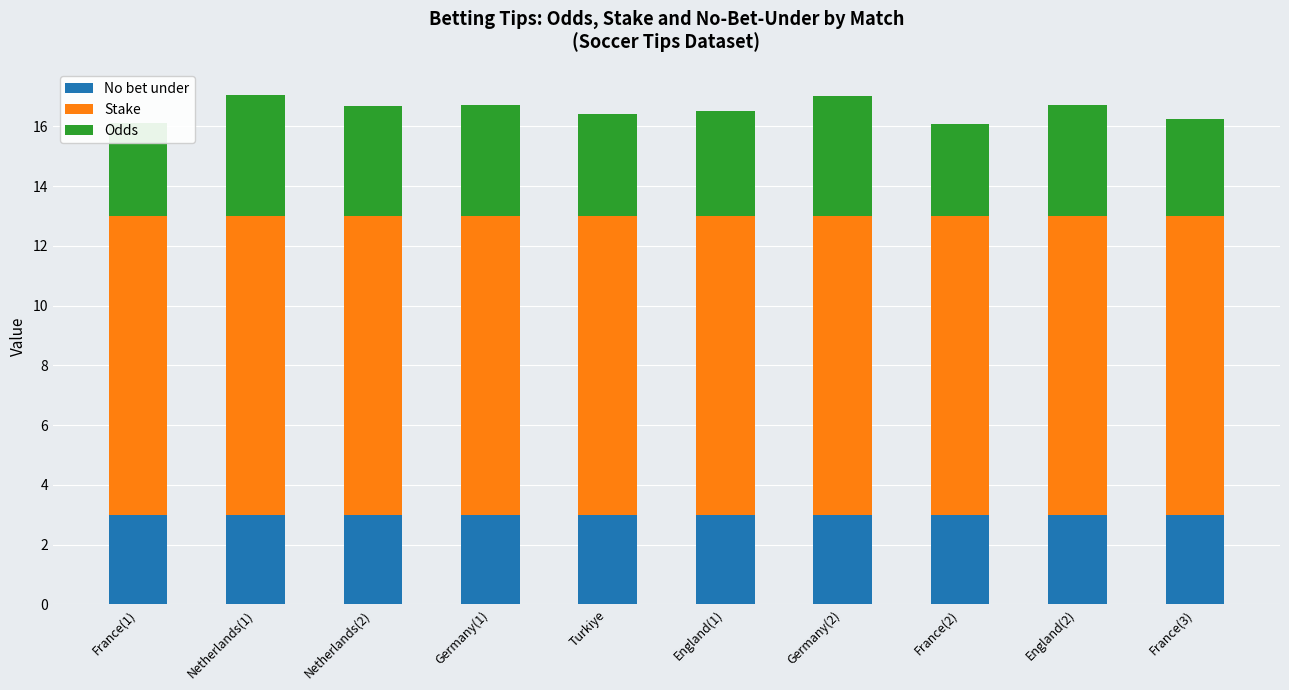

What is the total value across all series at Germany(1)?

16.7